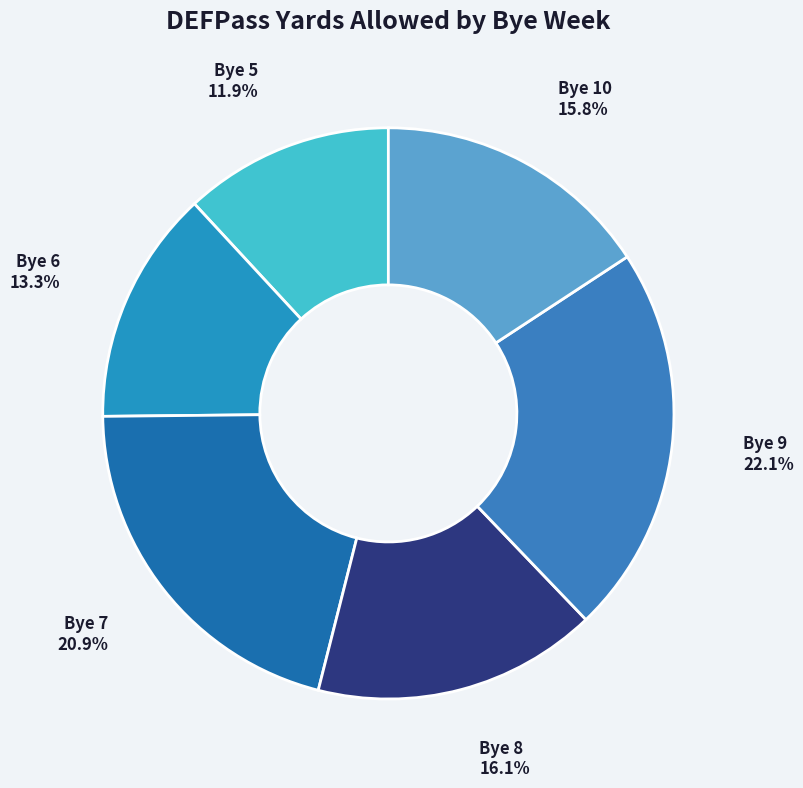

What is the ratio of the value at Bye 10 to the value at Bye 5?

1.3